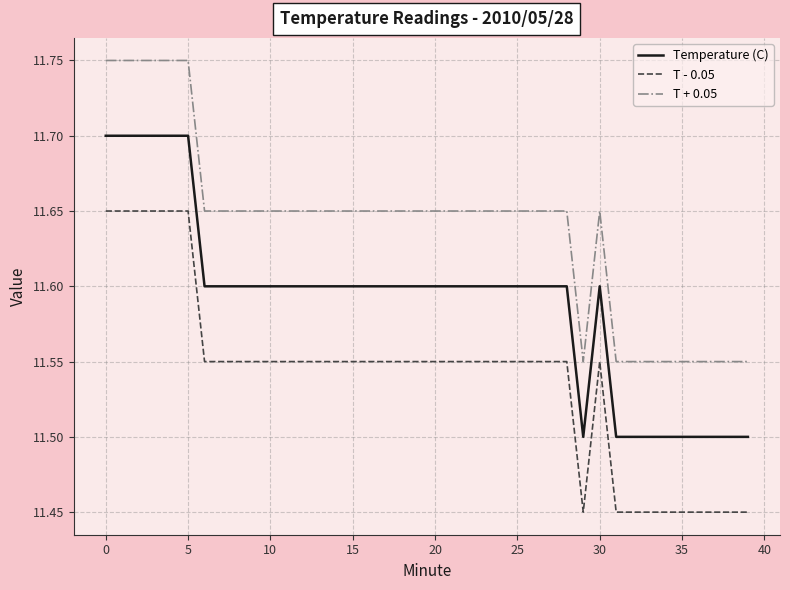

True or false: T + 0.05 has more than 0 points higher than both neighbors.

True